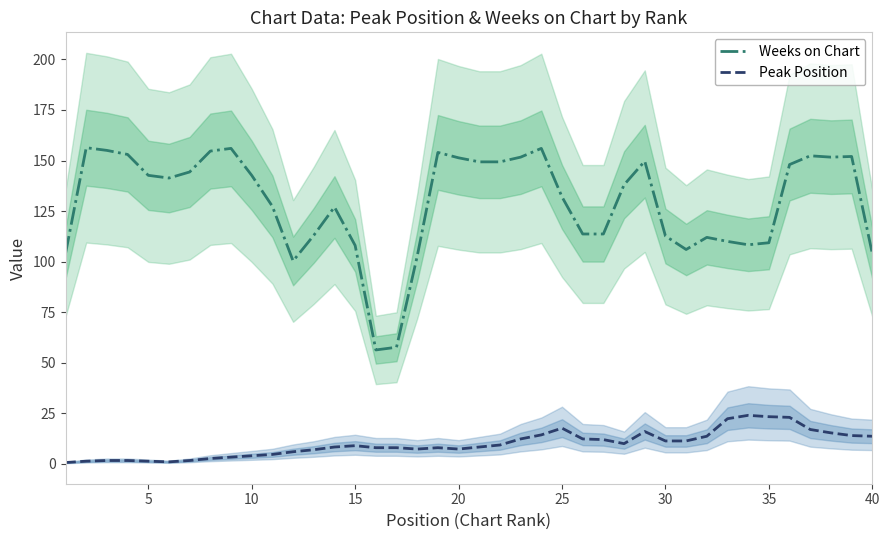

True or false: Weeks on Chart and Peak Position cross at least once.

False